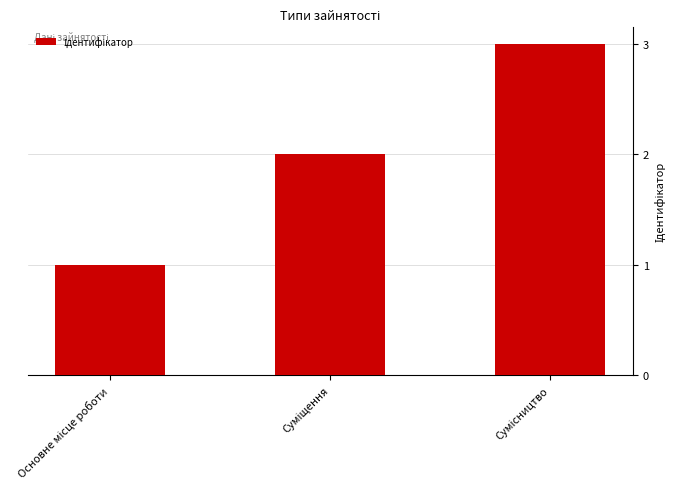

What is the sum of all values?

6